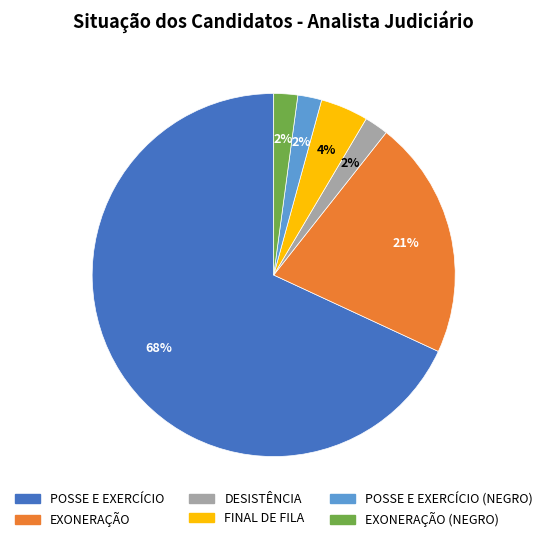

Is there a majority slice in this chart?

Yes